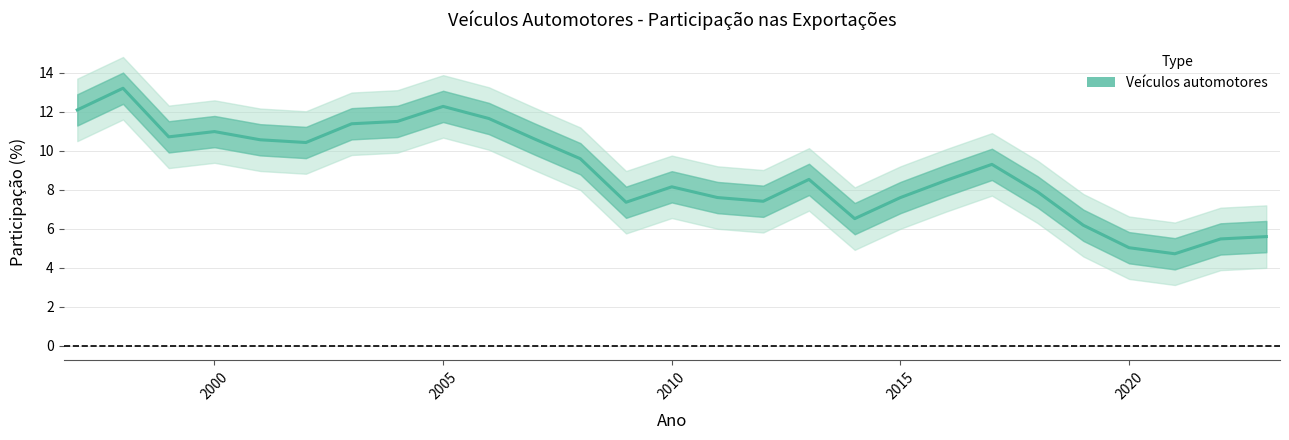

Approximately how many times larger is the value at 2020 compared to 2010?

0.6